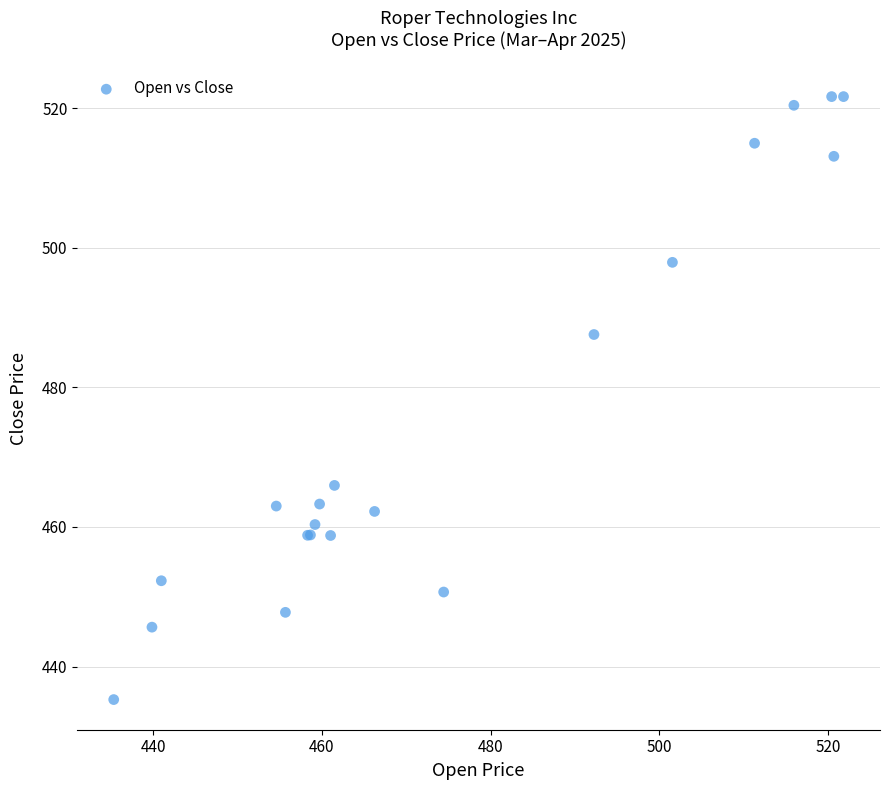

What Y value in the scatter plot is closest to 478?

487.6